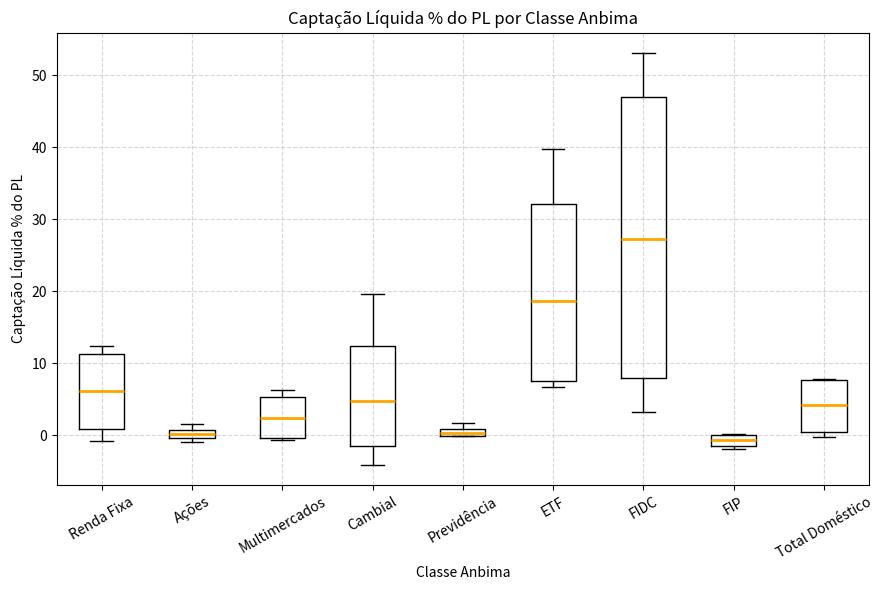

Comparing the boxes themselves (not the whiskers), which one is the tallest?

FIDC